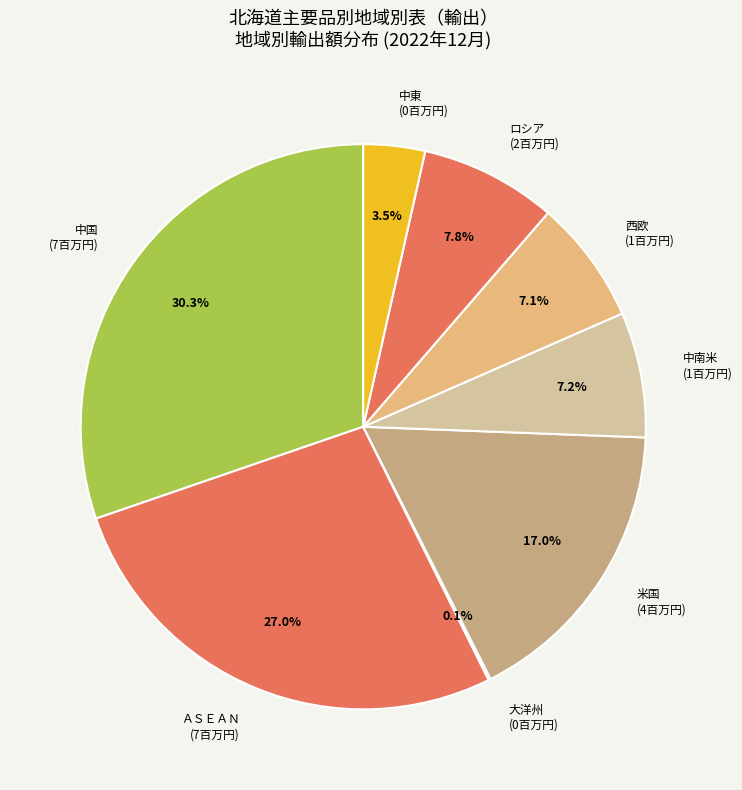

Does any single category account for the majority?

No